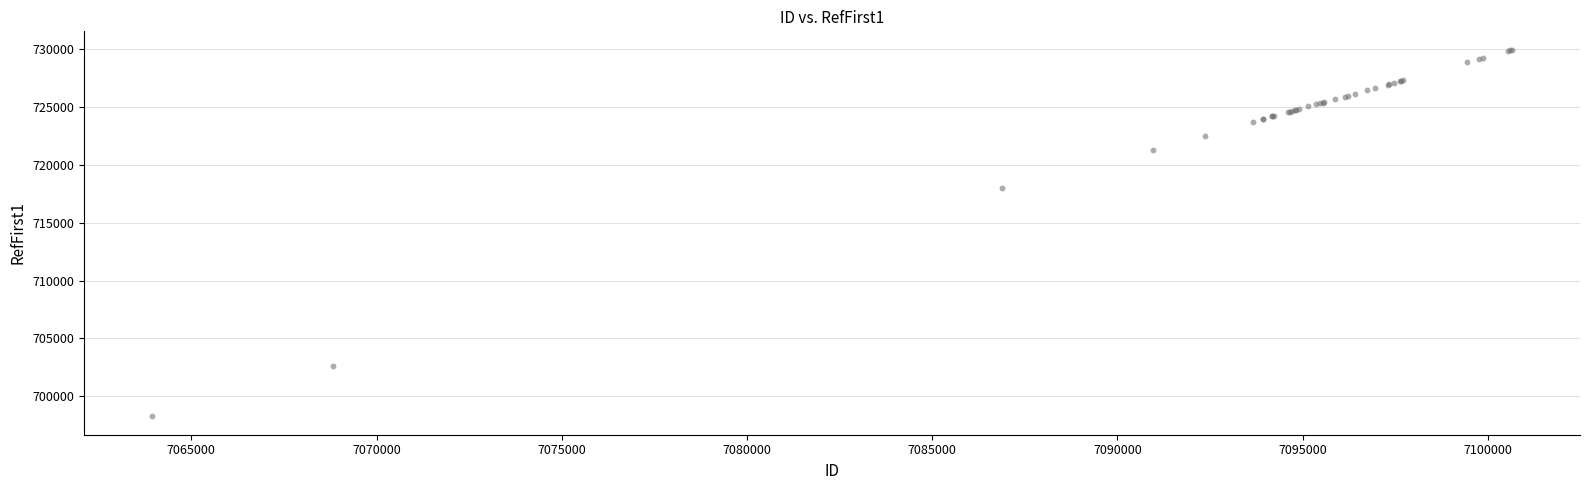

What Y value in the scatter plot is closest to 714111?

718013